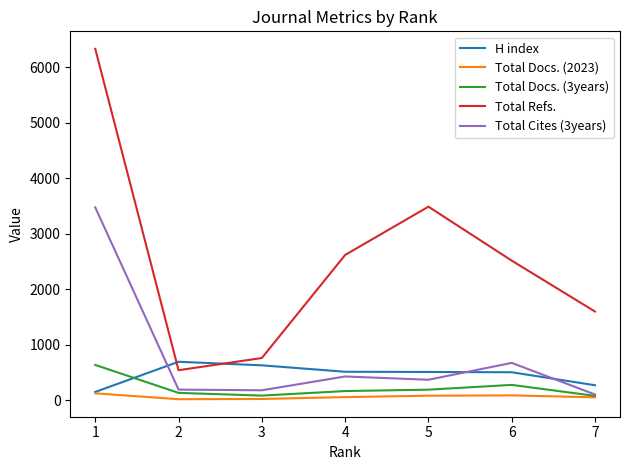

Which series has the largest total across all categories?

Total Refs.